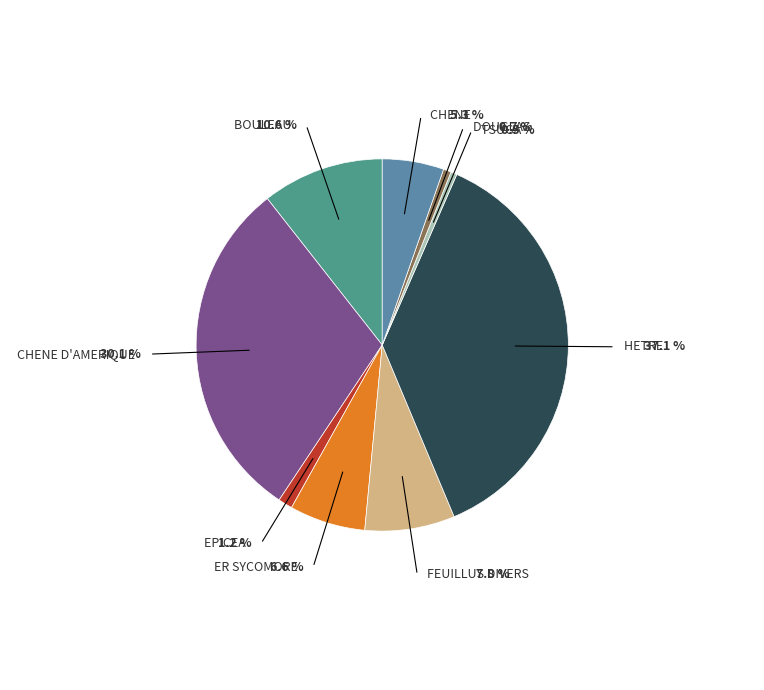

Rank the categories by value from highest to lowest.

HETRE, CHENE D'AMERIQUE, BOULEAU, FEUILLUS DIVERS, ER SYCOMORE, CHENE, EPICEA, DOUGLAS, TSUGA